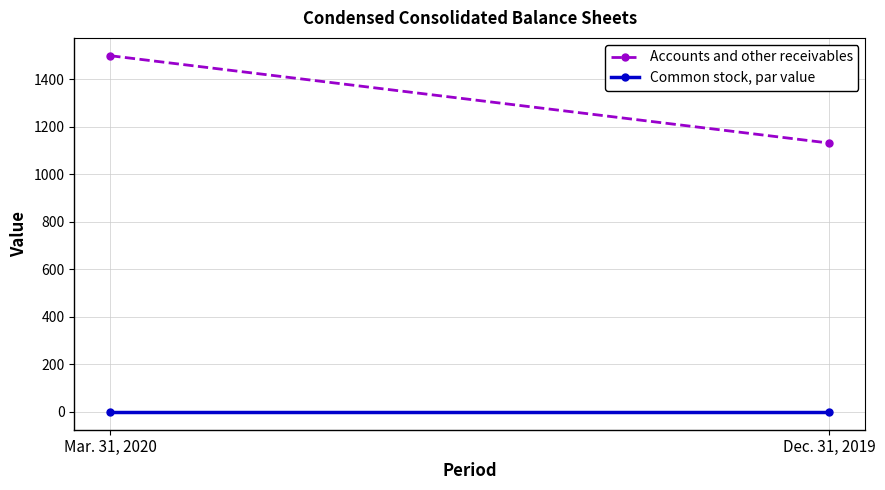

Reading left to right, transcribe all the data shown in this chart.

Accounts and other receivables: Mar. 31, 2020=1500.0	Dec. 31, 2019=1132.0
Common stock, par value: Mar. 31, 2020=0.0	Dec. 31, 2019=0.0